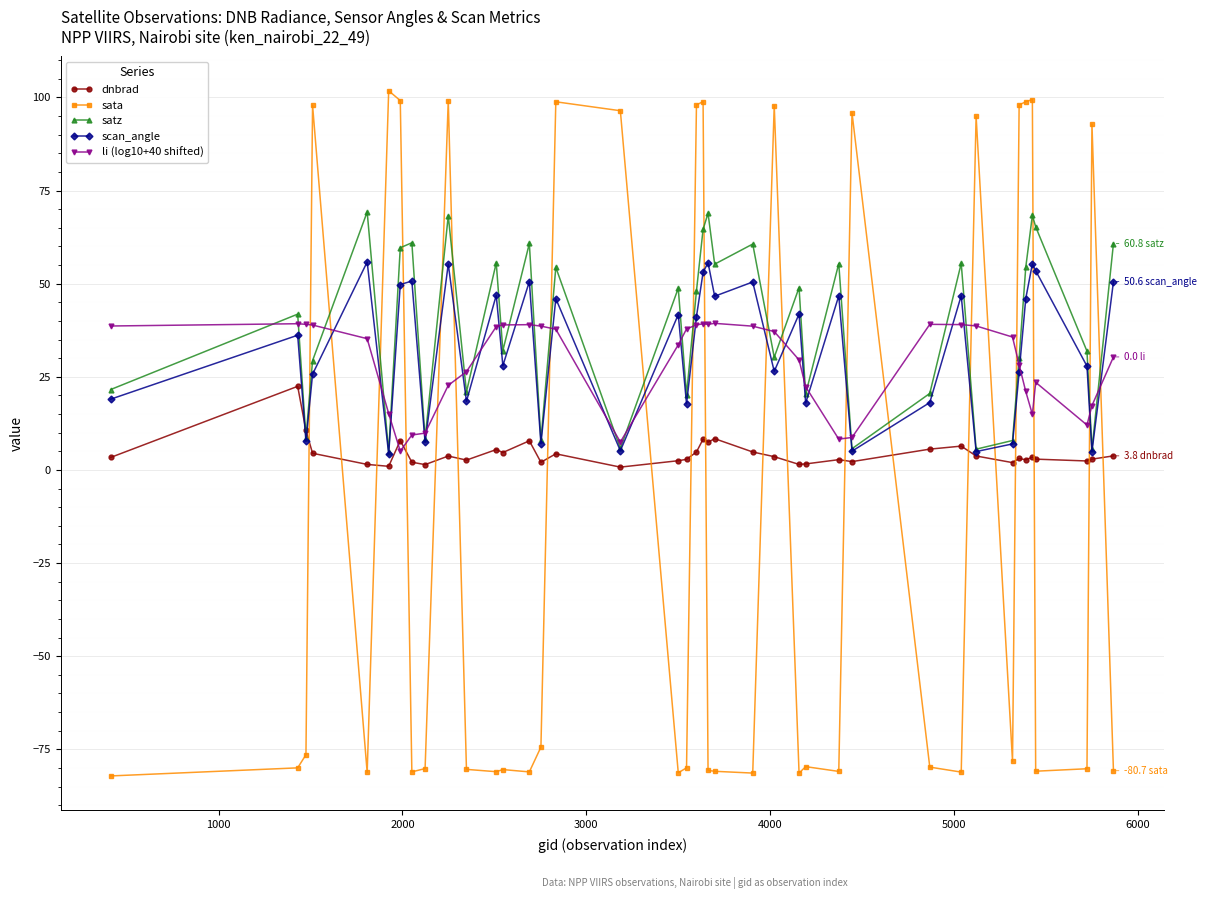

What is the value of the li (log10+40 shifted) point at the 6th from the left?

15.1